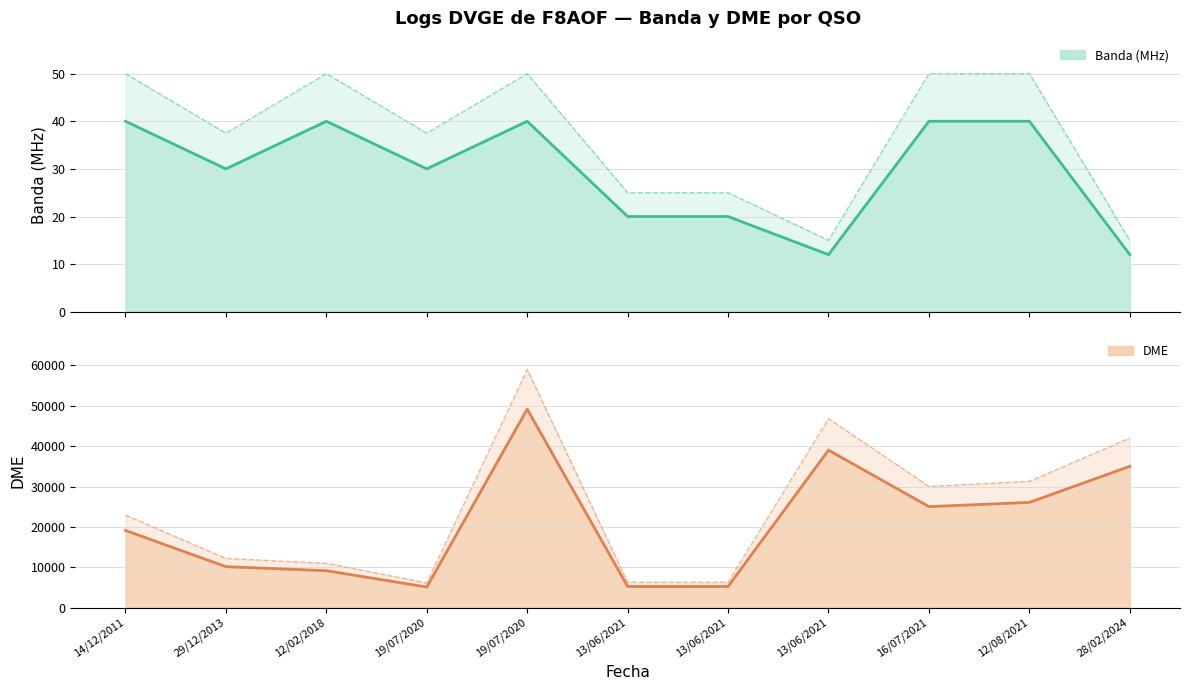

How many lines are shown in the chart?

4